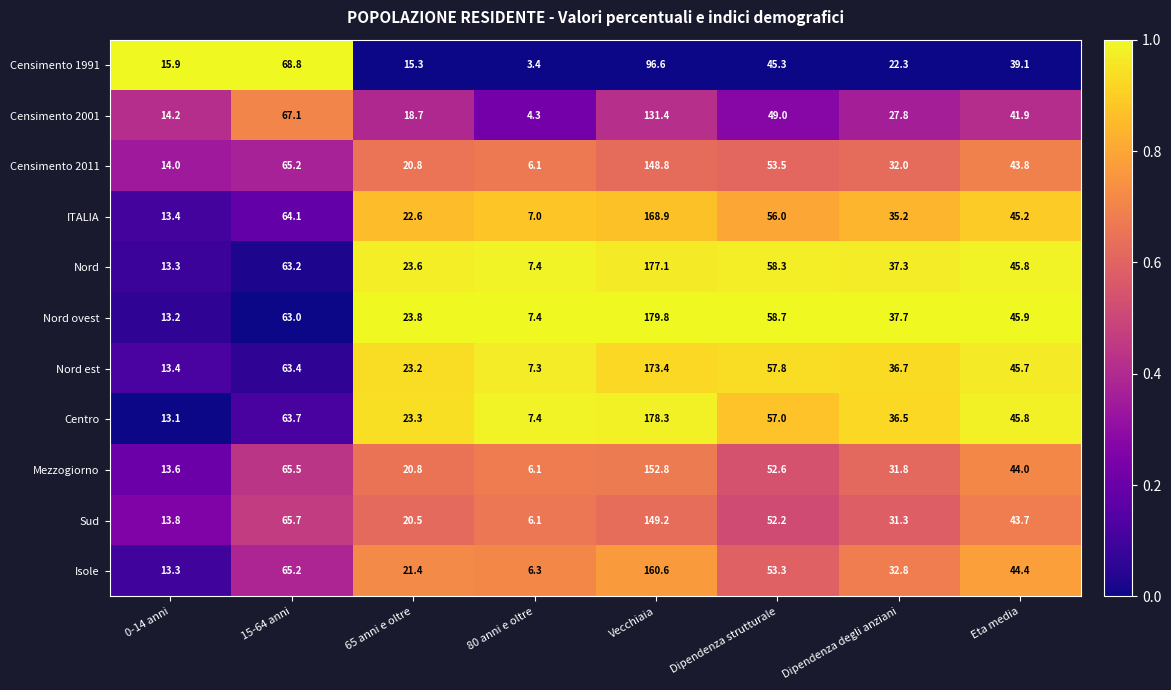

Which category has the highest value in the Centro series?

Vecchiaia